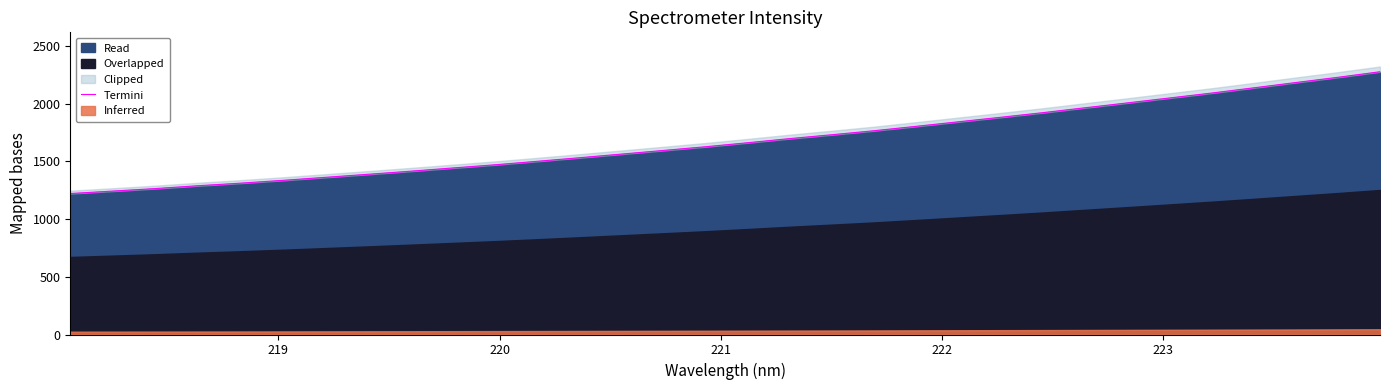

What is the highest value of the Read series?

2277.2